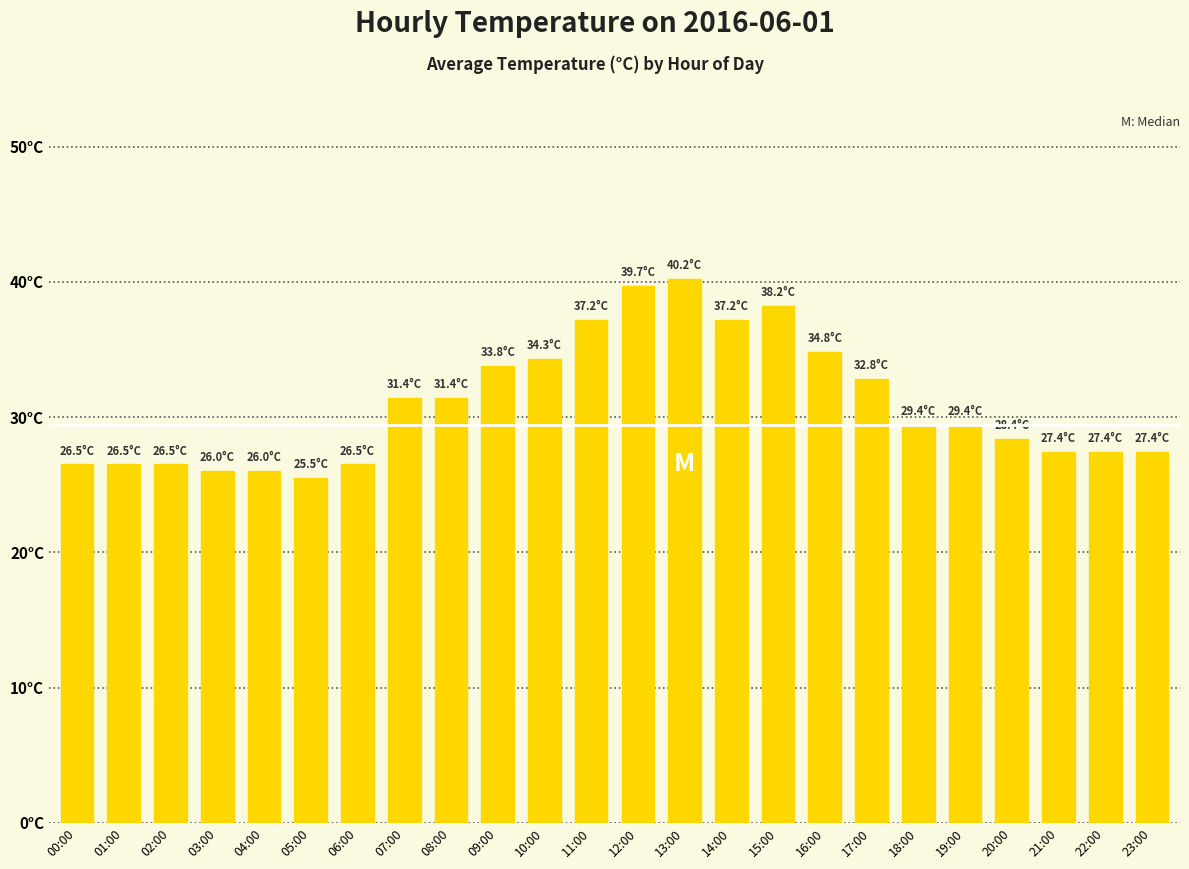

List the labels in order of value, smallest first.

05:00, 03:00, 04:00, 00:00, 01:00, 02:00, 06:00, 21:00, 22:00, 23:00, 20:00, 18:00, 19:00, 07:00, 08:00, 17:00, 09:00, 10:00, 16:00, 11:00, 14:00, 15:00, 12:00, 13:00